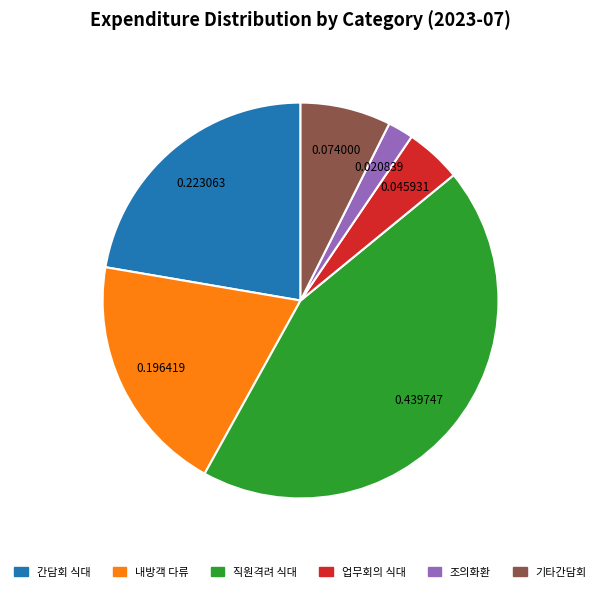

Which slice is the largest?

직원격려 식대